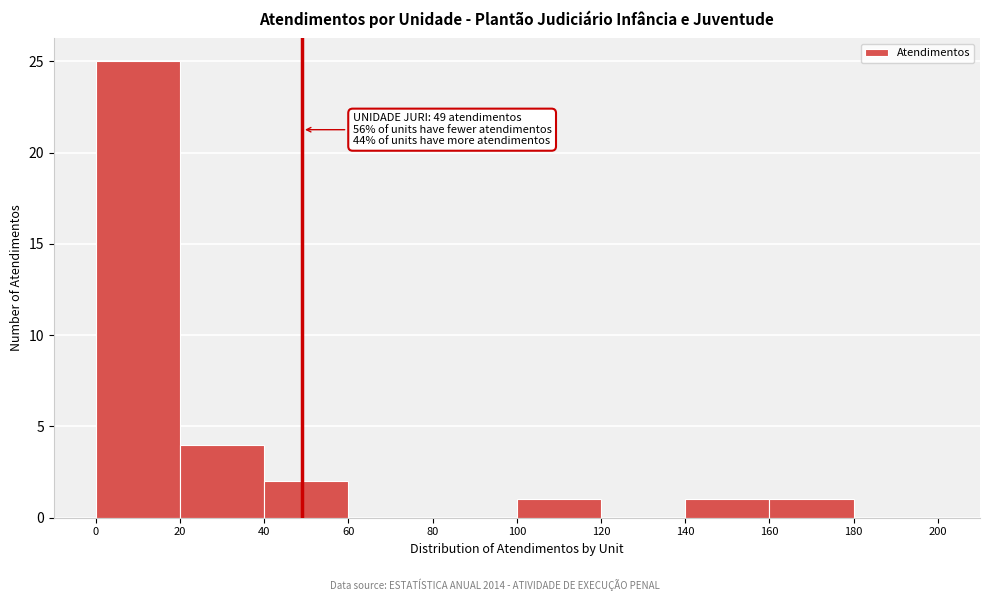

Which range on the x-axis has the tallest bar?

0 to 20